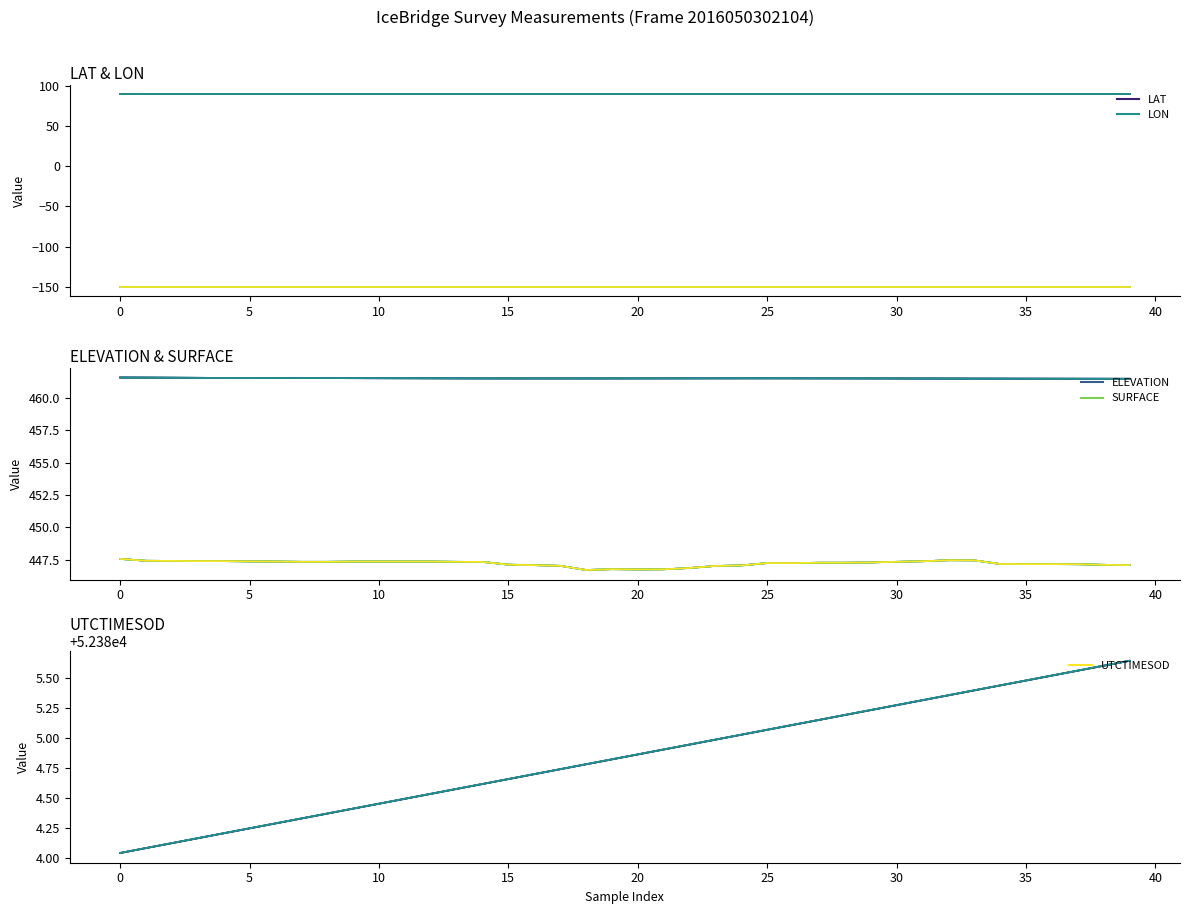

Which has a higher value, 20 or 21?

20